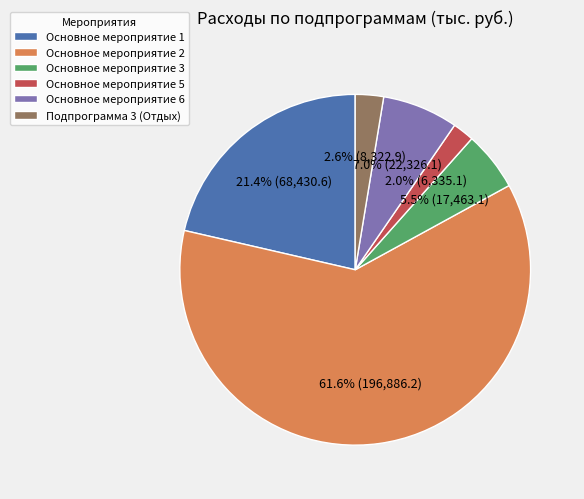

Does Основное мероприятие 6 represent more than half of the total?

No